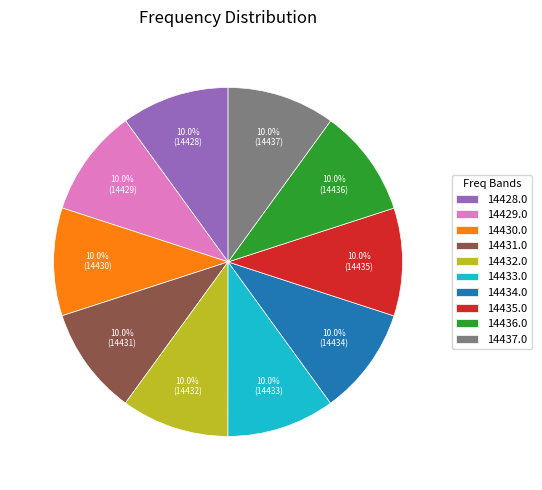

The 14428.0 slice represents 10% of the pie. True or false?

True